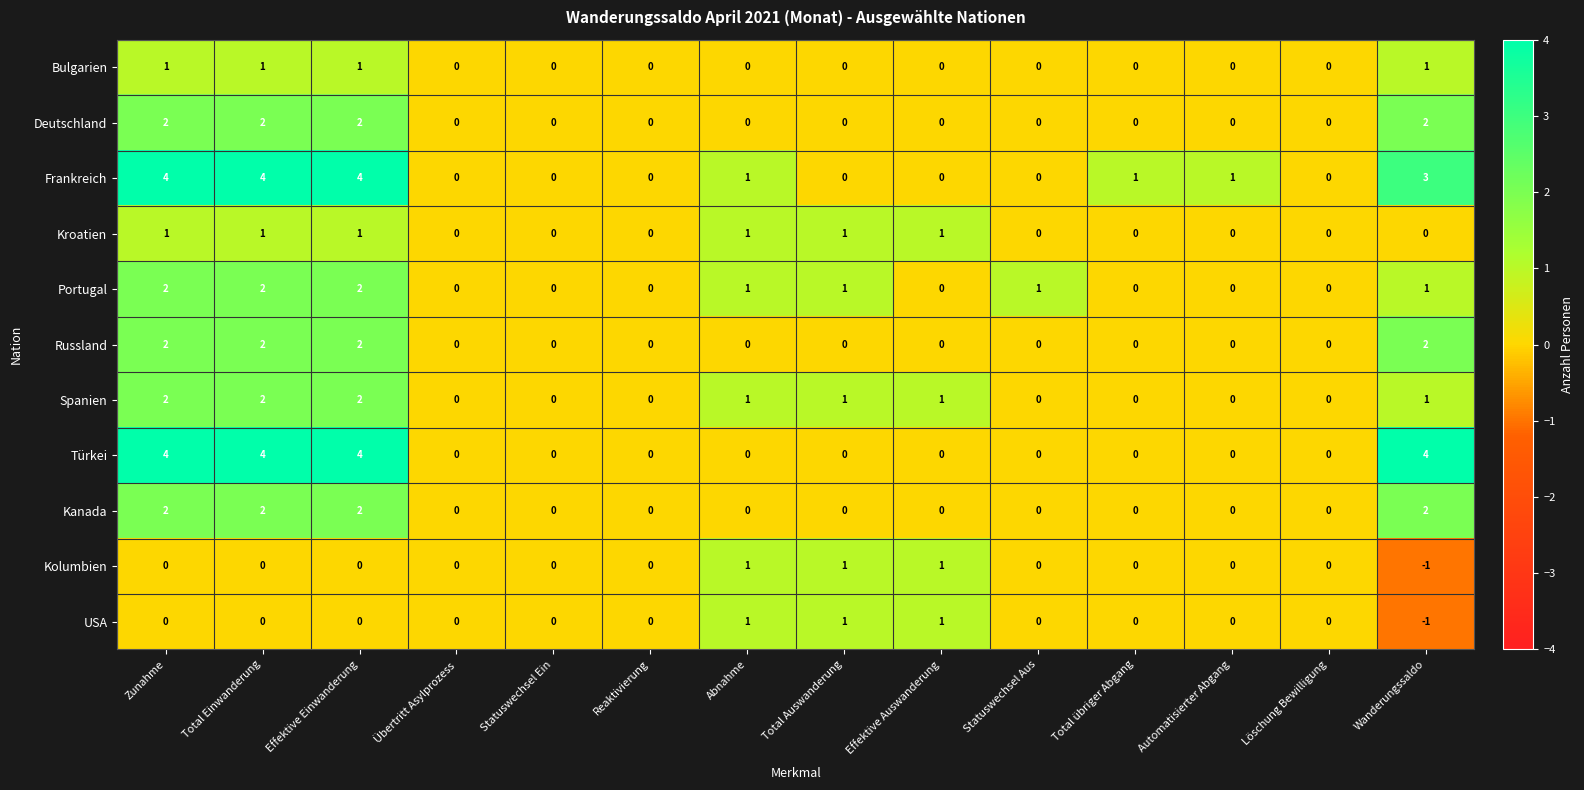

What is the sum of all Türkei values?

16